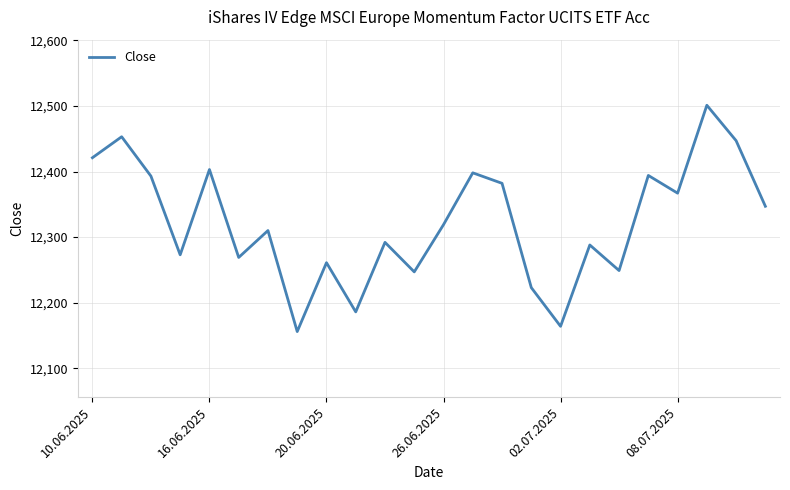

Is this an area chart (filled region under the line)?

No